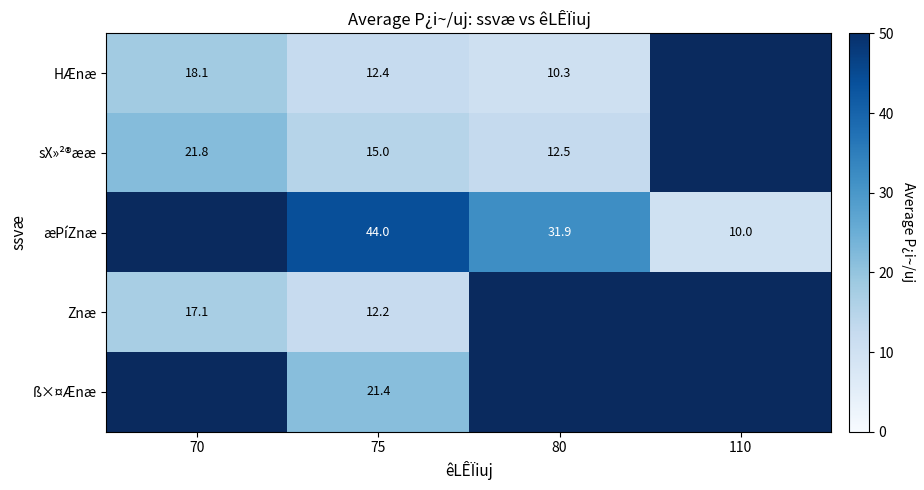

Is the value of sX»²®ææ at 75 greater than the value of ß×¤Ænæ at 75?

No